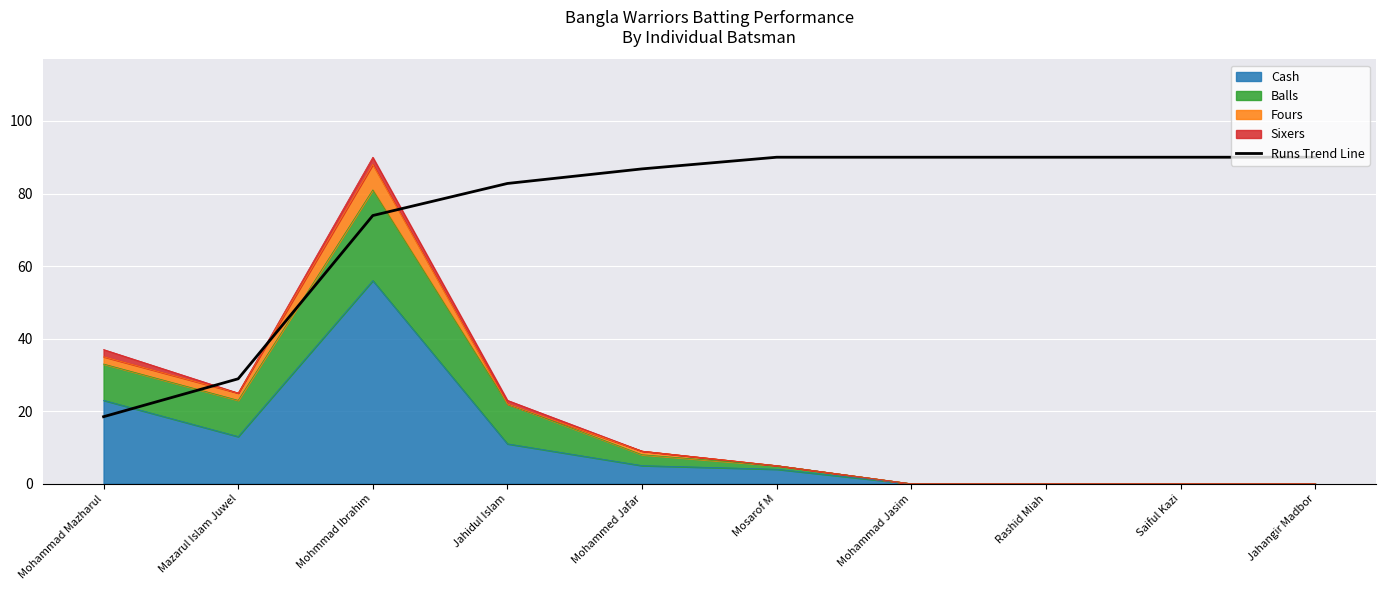

Which label corresponds to the smallest value in the chart?

Mohammad Mazharul